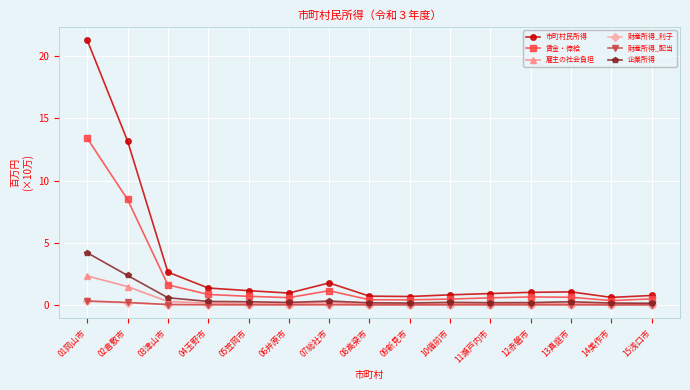

What are all the series names shown in the legend?

市町村民所得, 賃金・俸給, 雇主の社会負担, 財産所得_利子, 財産所得_配当, 企業所得